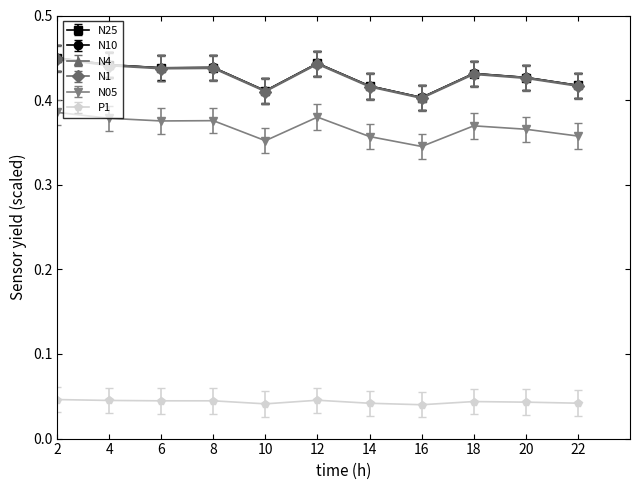

True or false: N25 and N10 intersect in this chart.

False